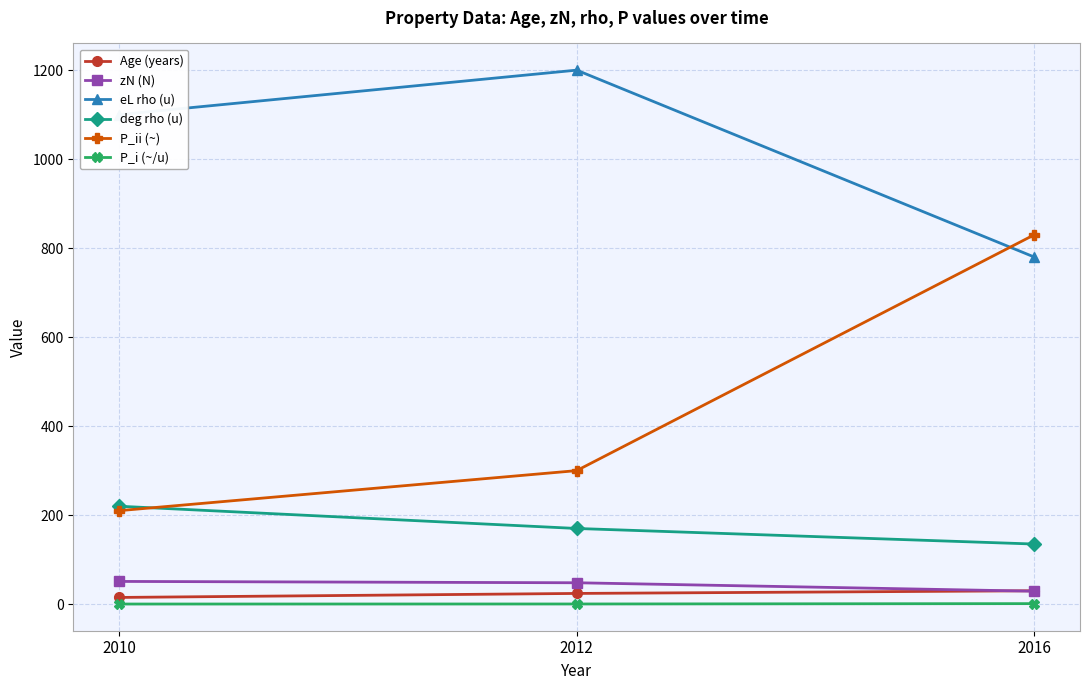

List the labels in order of P_ii (~) value, smallest first.

2010, 2012, 2016